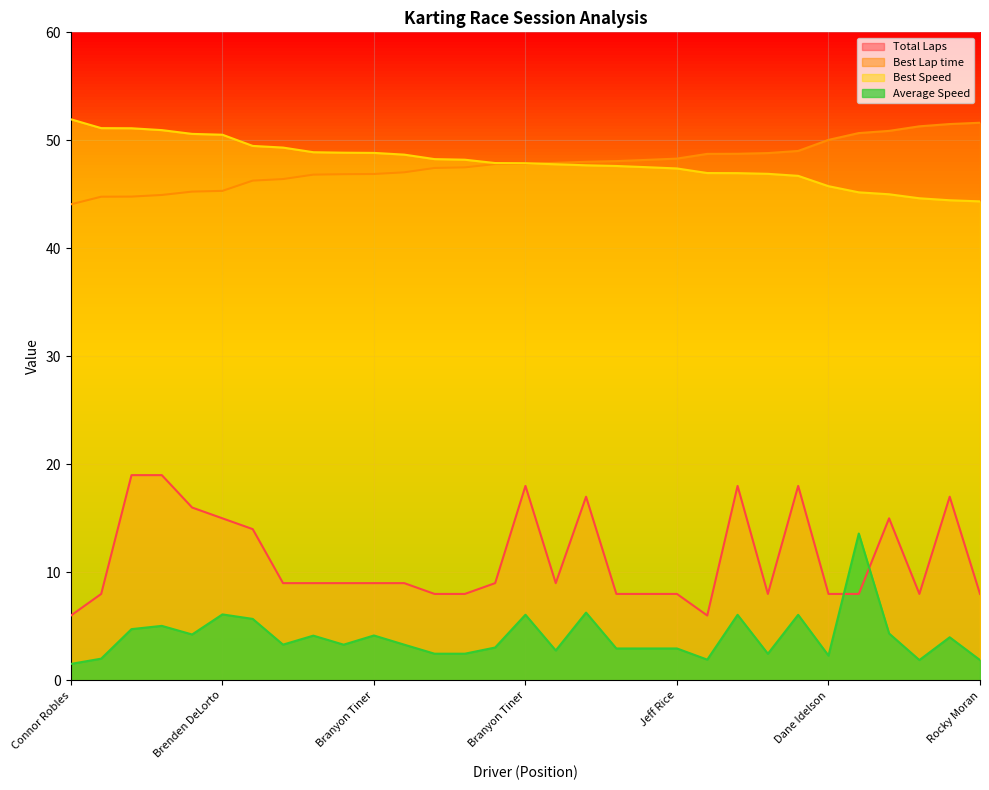

What is the label of the 25th point from the left?

Owen Rule